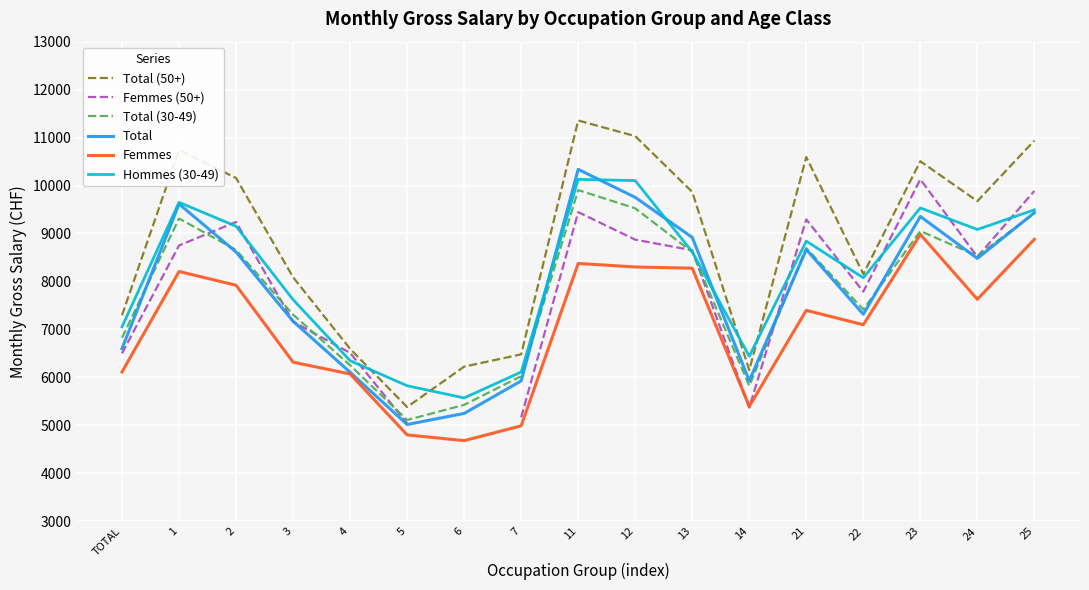

After their last crossing, which series has the higher values: Total or Hommes (30-49)?

Hommes (30-49)